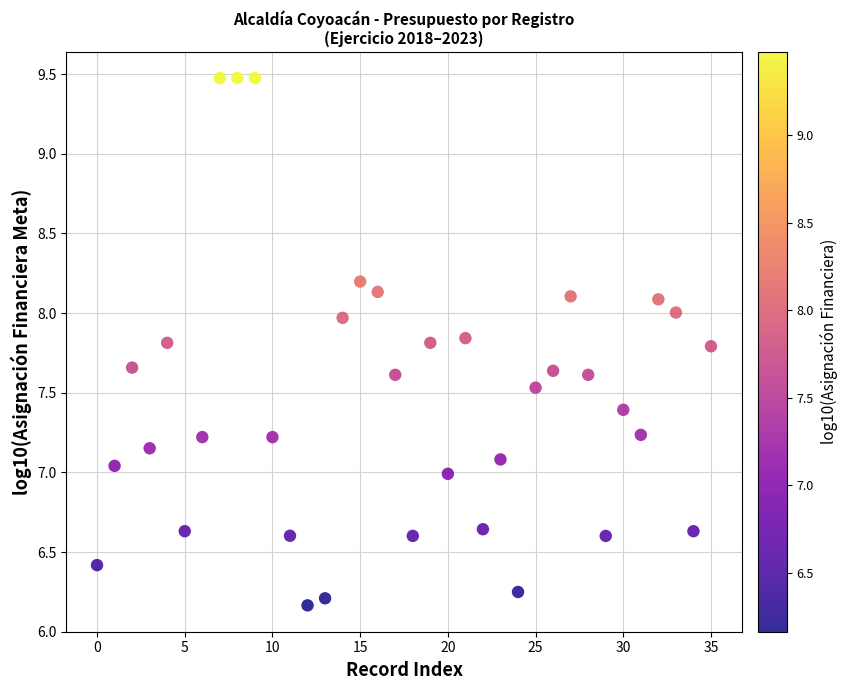

What is the range of Y values (max minus min)?

3.3